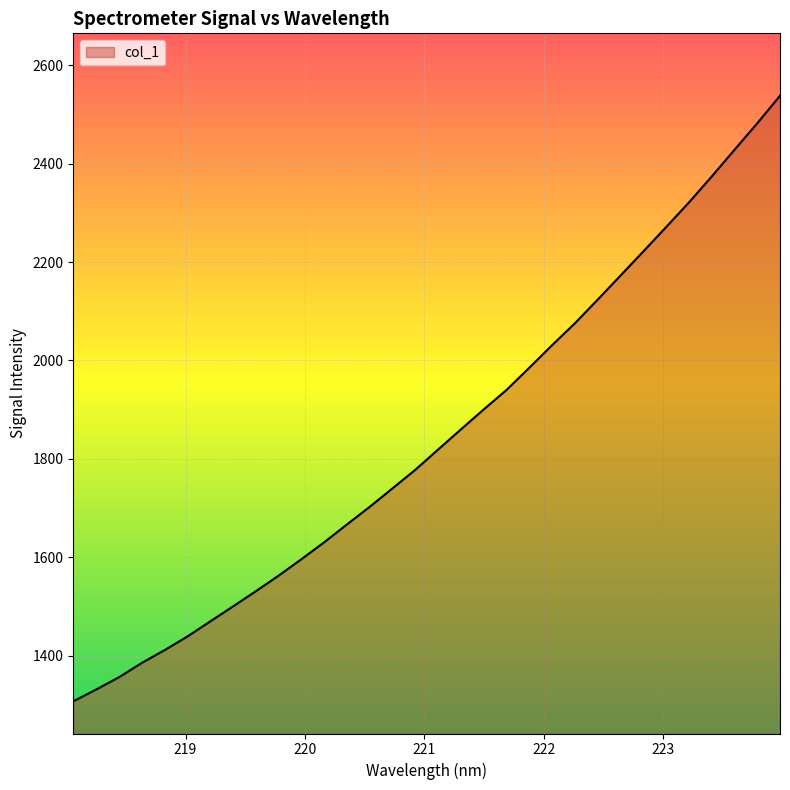

What is the maximum value shown in the chart?

2538.0